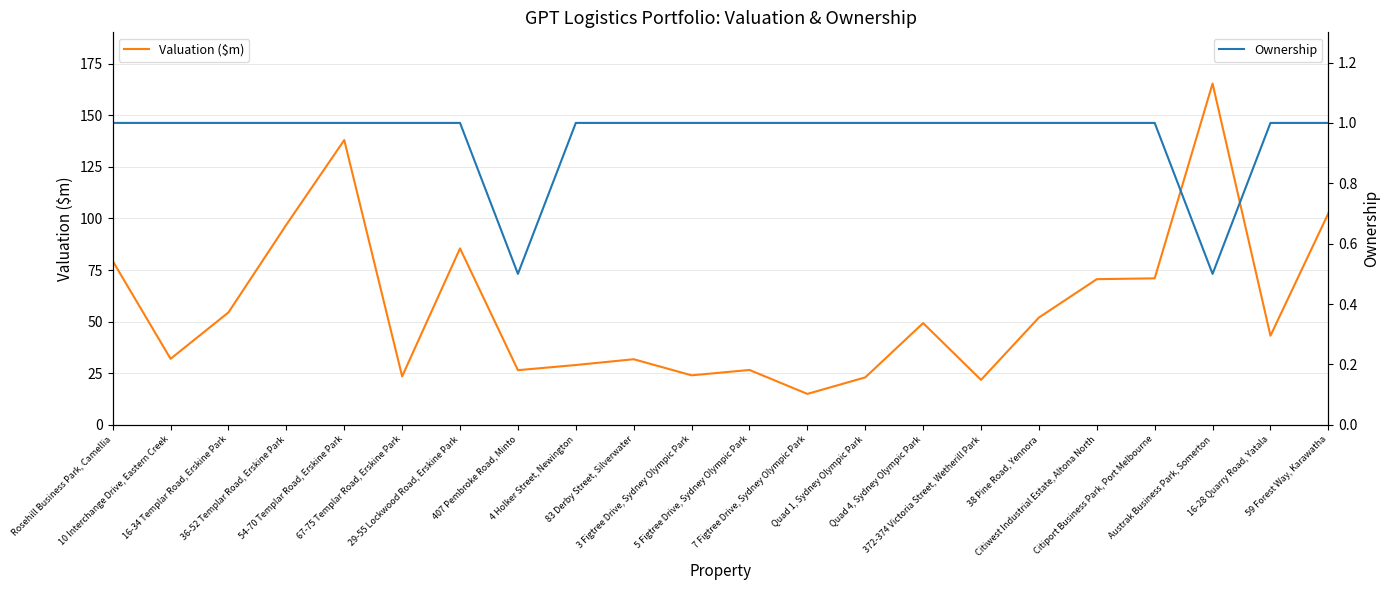

True or false: Valuation ($m) has a value of 43.2 at 16-28 Quarry Road, Yatala.

True